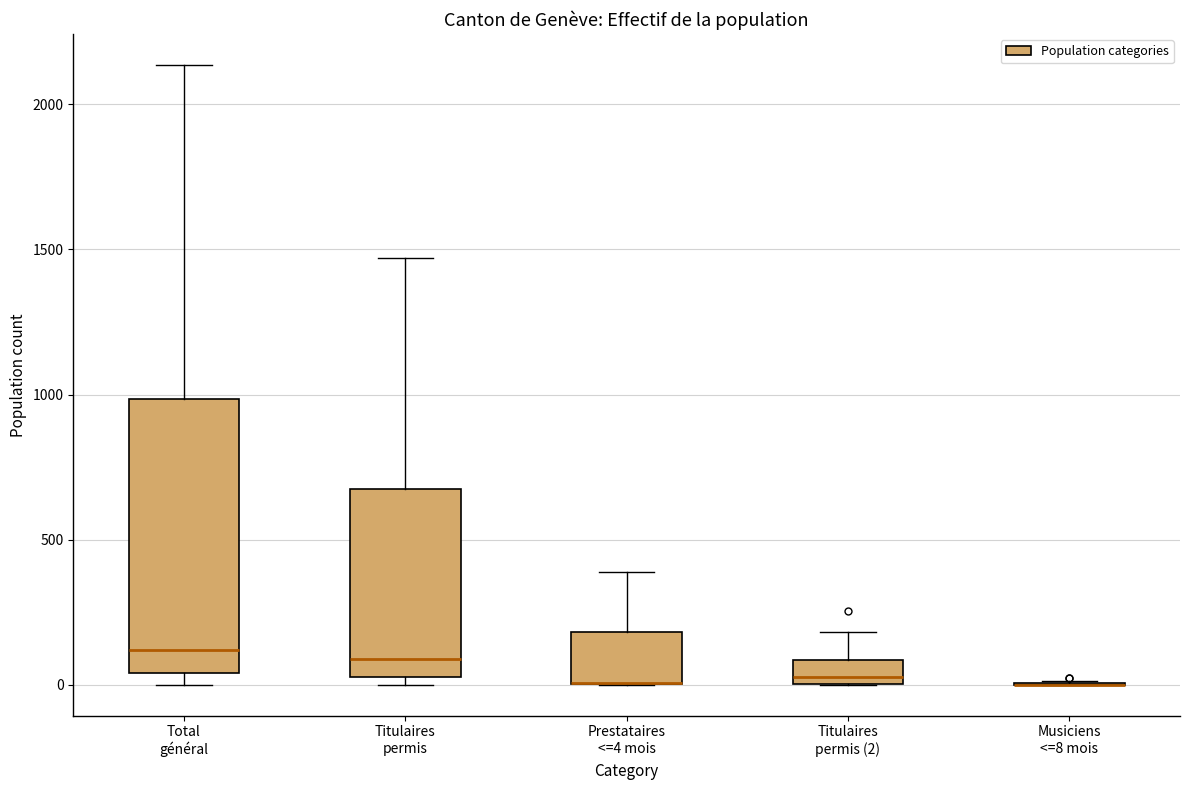

Reading left to right, transcribe this box plot: for each box, give where its median line is, the range the box spans, and where its two whiskers end, as read against the y-axis. The values are not printed on the chart, so give them approximately, as read against the axis.

Total général: median 100, box 50 to 1000, whiskers 0 to 2150
Titulaires permis: median 100, box 50 to 650, whiskers 0 to 1450
Prestataires <=4 mois: median 0 (drawn on the box's lower edge), box 0 to 200, whiskers 0 to 400
Titulaires permis (2): median 50, box 0 to 100, whiskers 0 to 200
Musiciens <=8 mois: box collapsed to a line at 0, whiskers 0 to 0